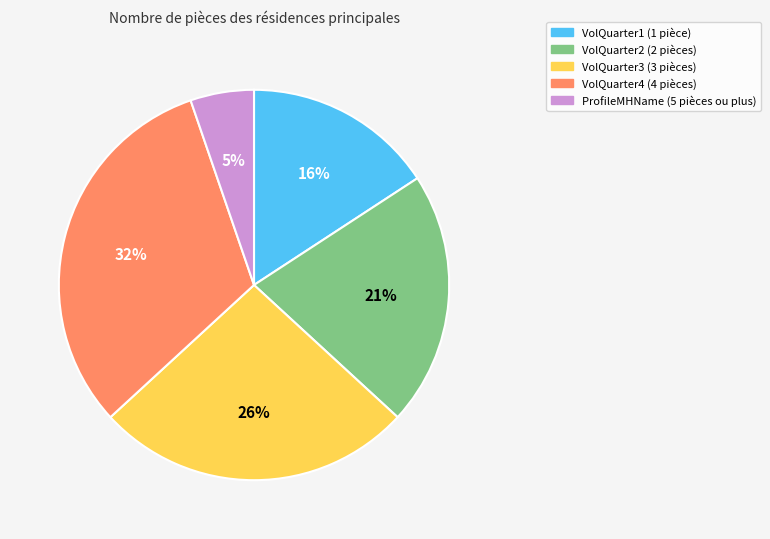

To the nearest percent, what portion does VolQuarter1 represent?

16%